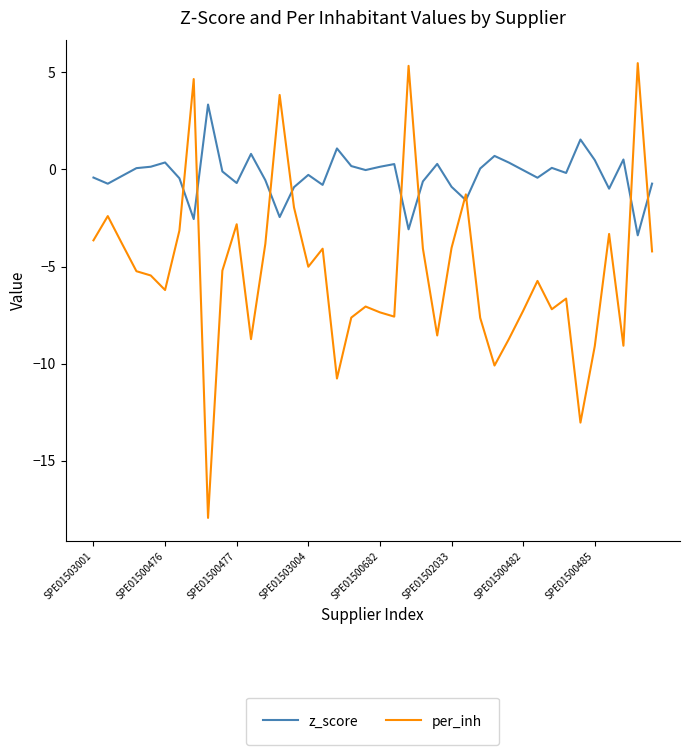

What is the highest value of the z_score series?

3.3